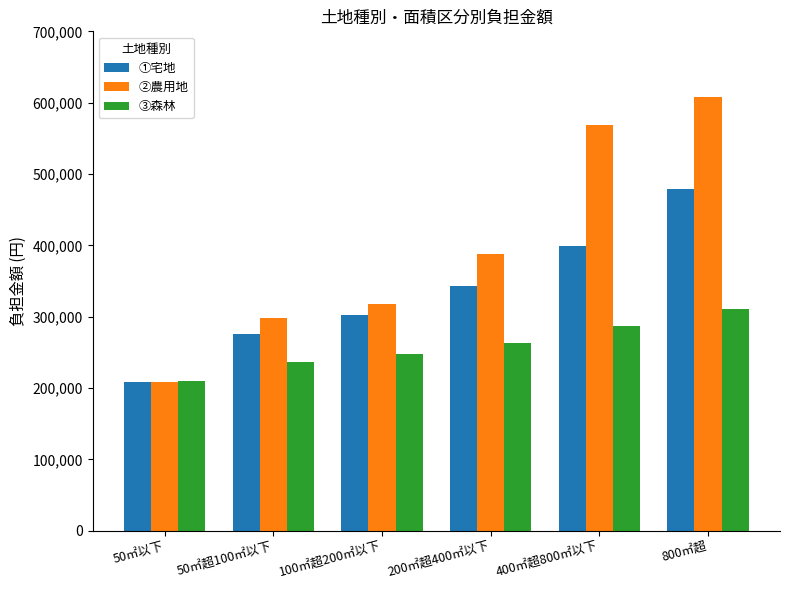

At which label does ①宅地 reach its peak?

800㎡超